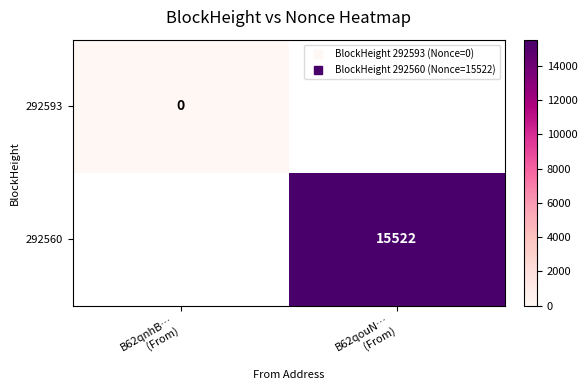

How many values in 292560 are above zero?

1